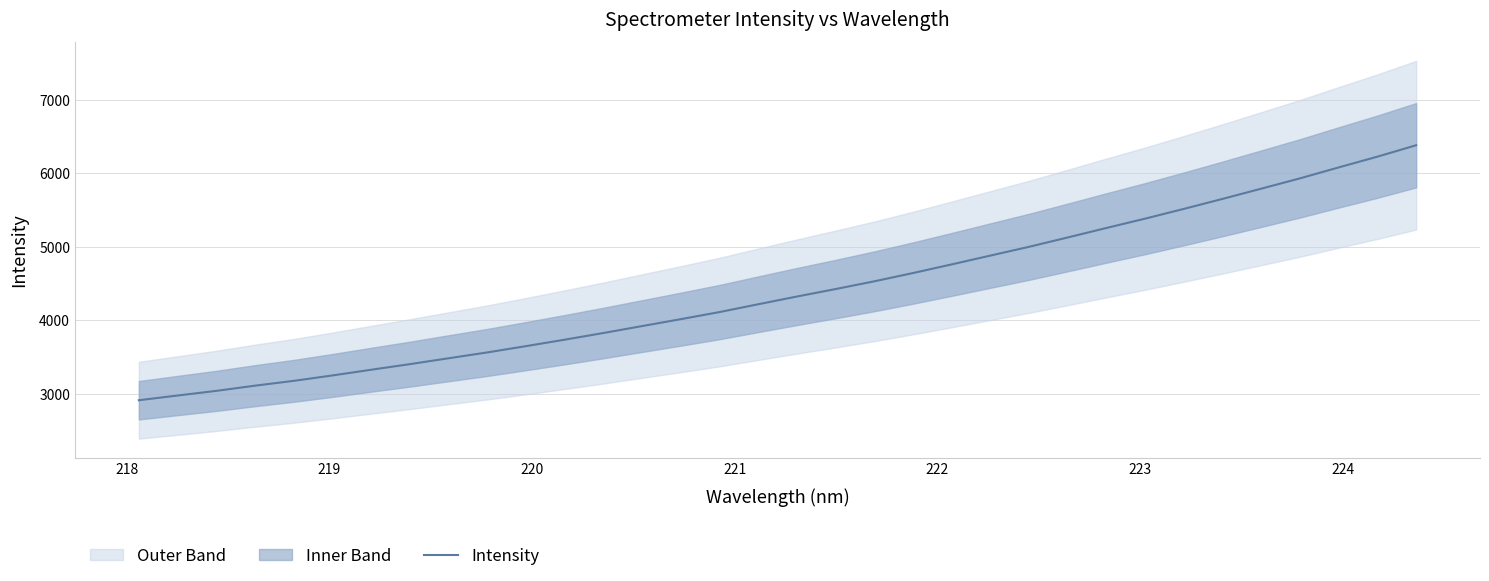

Does the chart have visible grid lines?

Yes